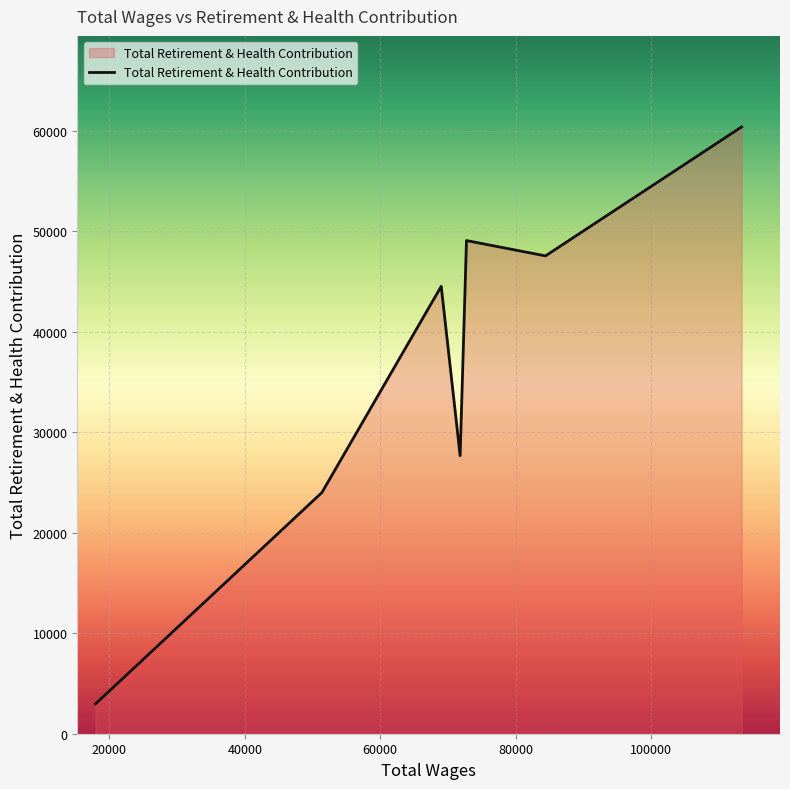

What is the difference between the maximum and minimum values?

57441